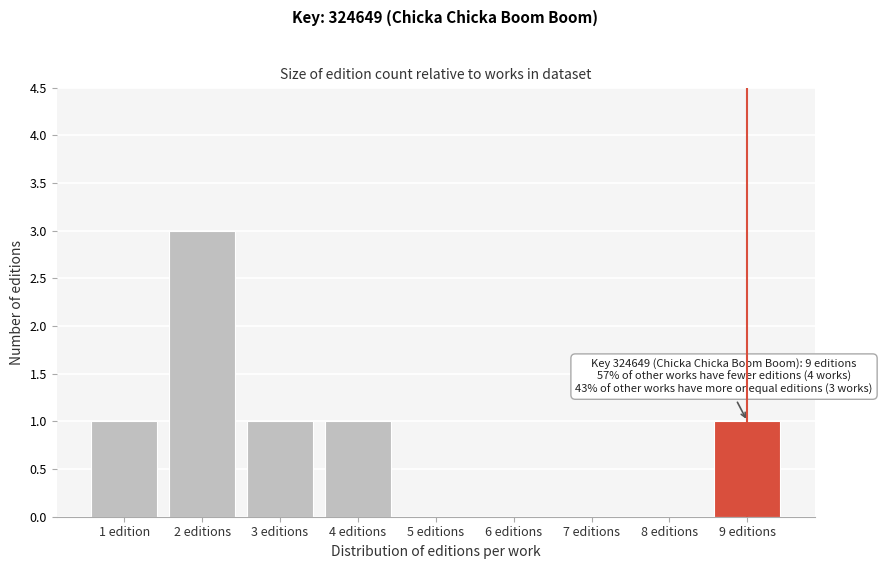

What is the sum of all values?

7